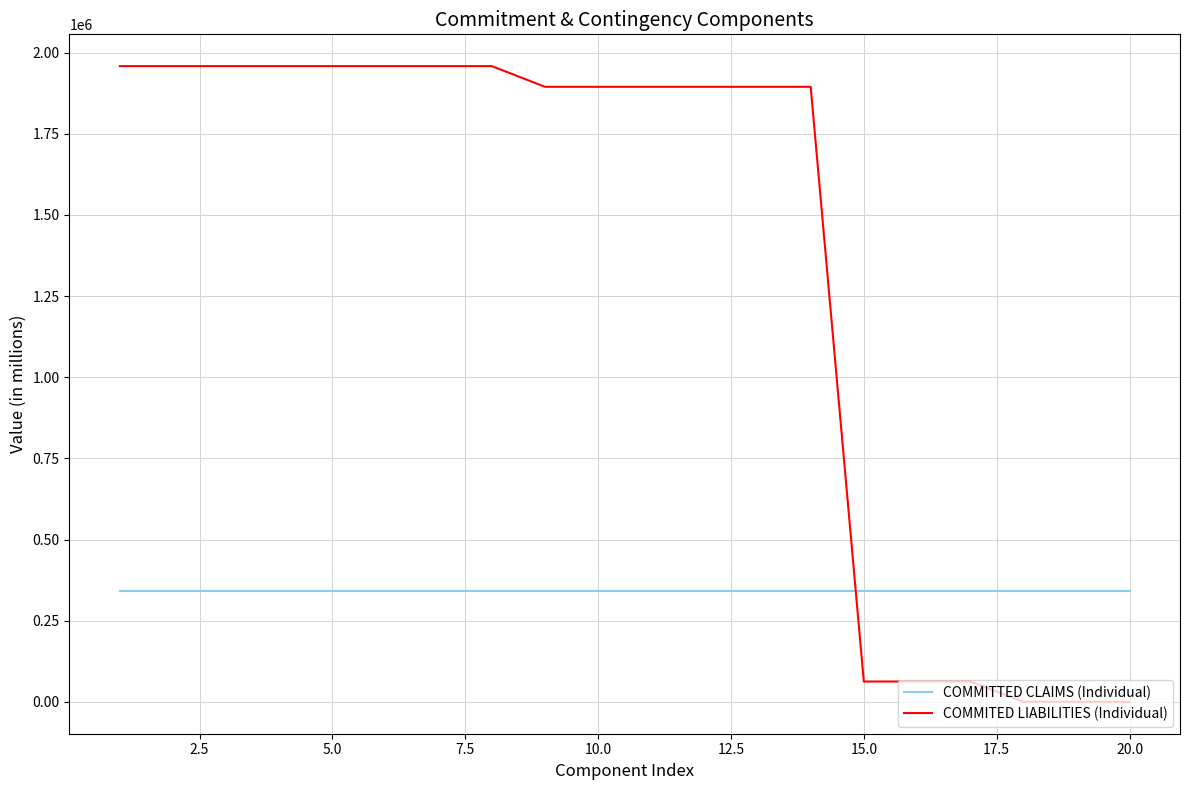

Which series has the largest range (max minus min)?

COMMITED LIABILITIES (Individual)